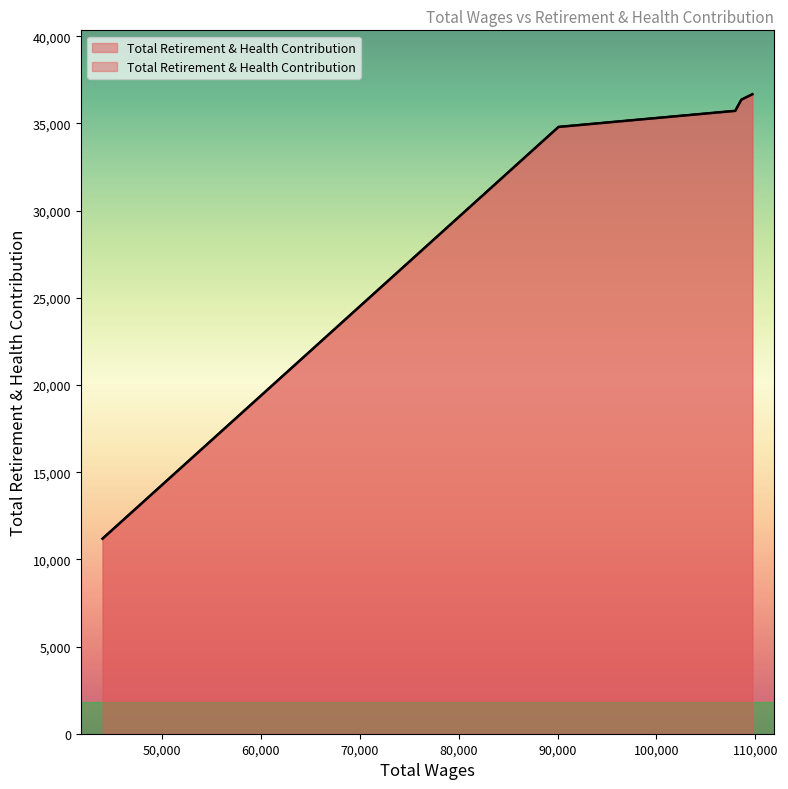

What value does the data have at 43986.0?

11184